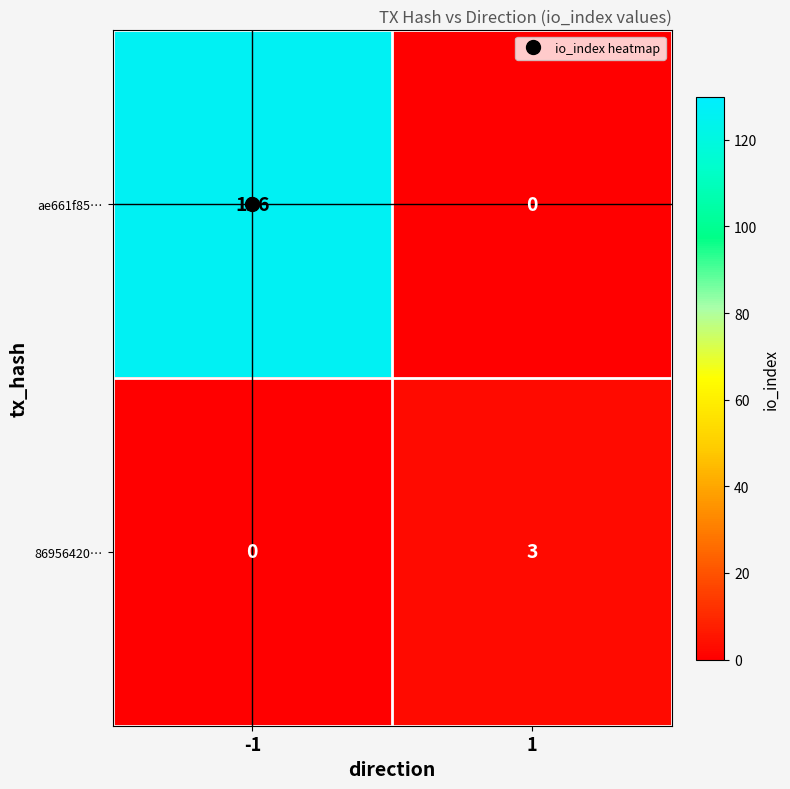

What is the average value of the ae661f85… series?

63